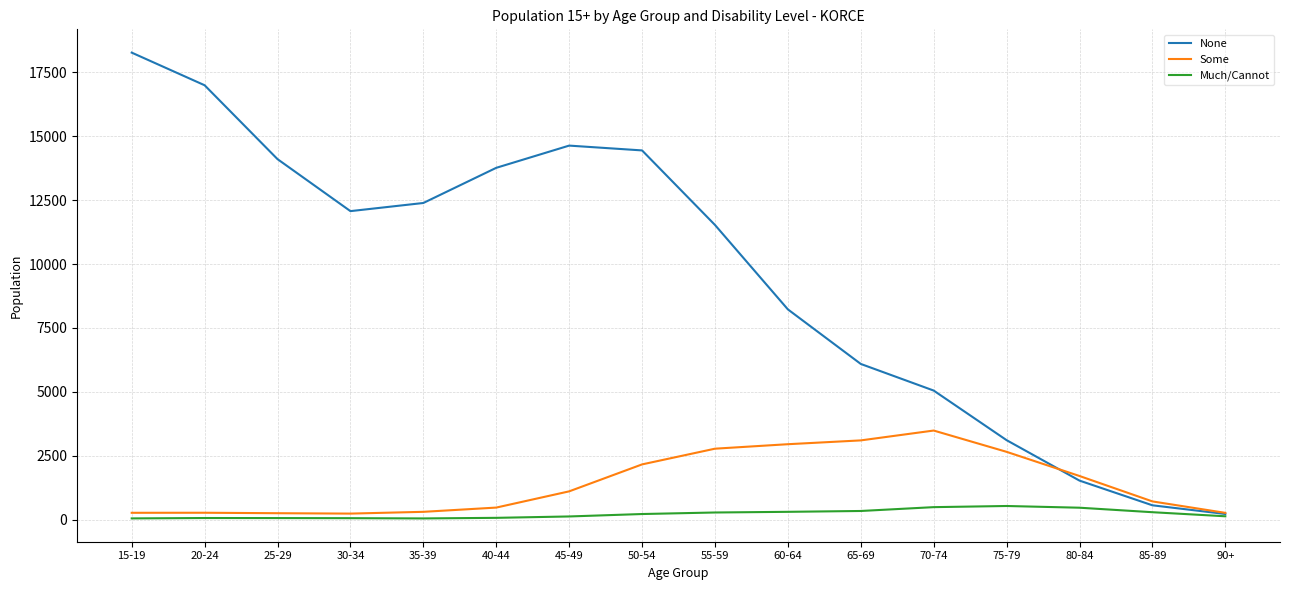

Which label corresponds to the largest value in the chart?

15-19